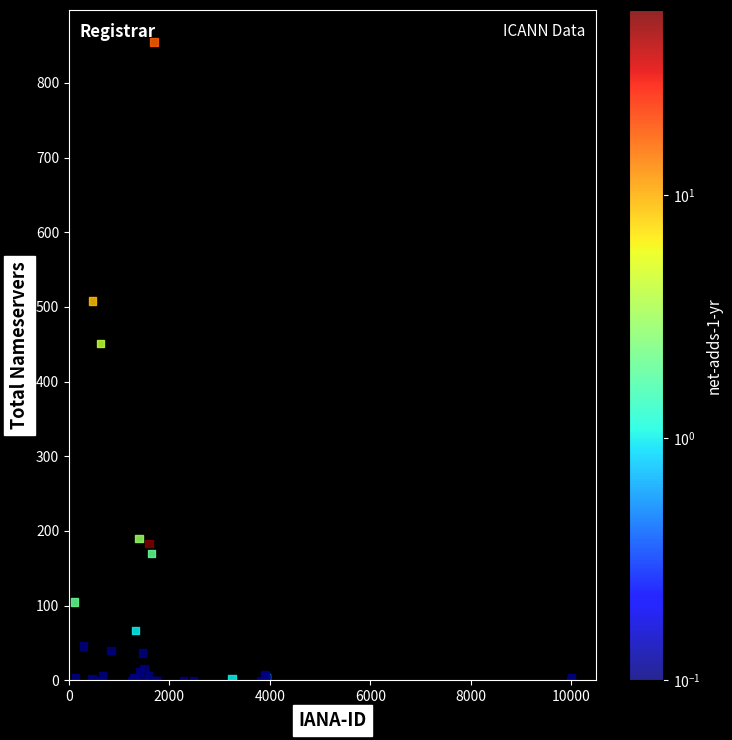

What Y value in the scatter plot is closest to 427?

451